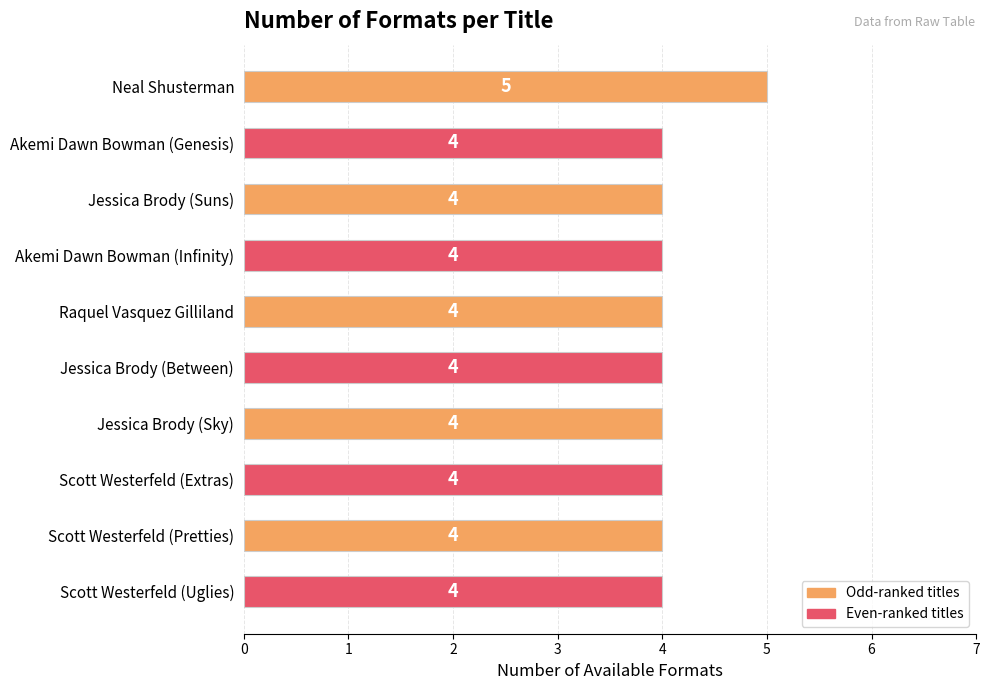

What is the smallest value displayed?

4